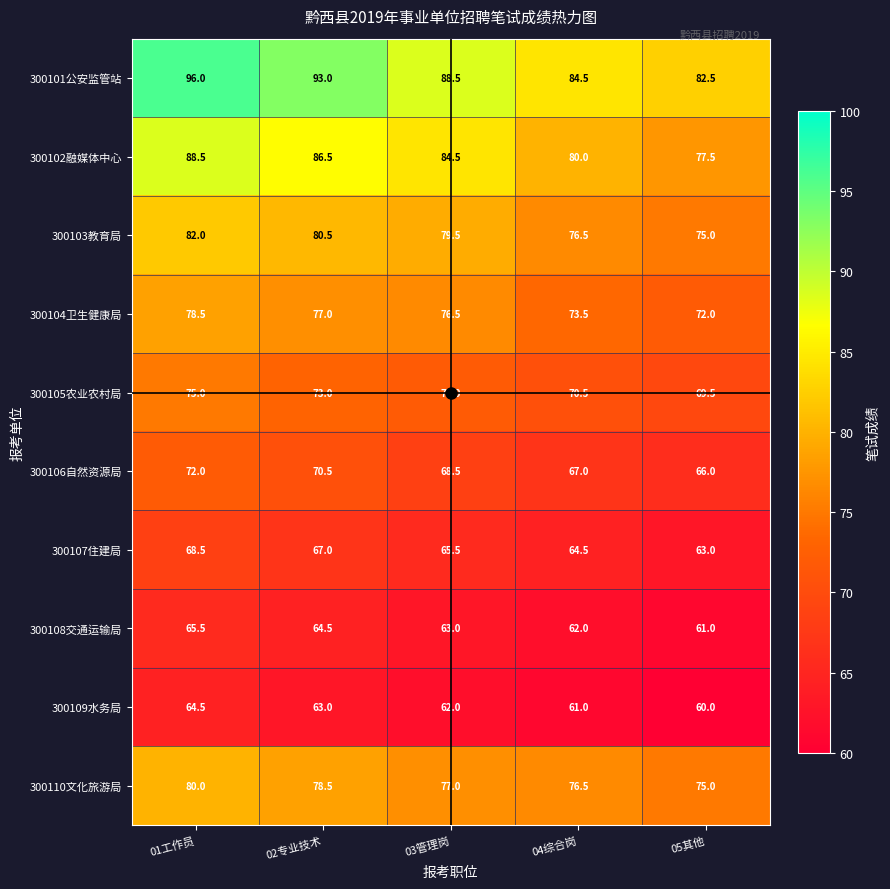

How many series are shown in this chart?

10